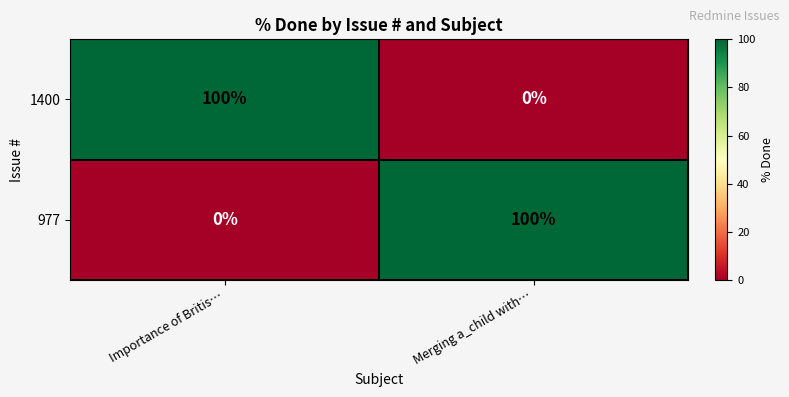

How many data points does each series have?

2